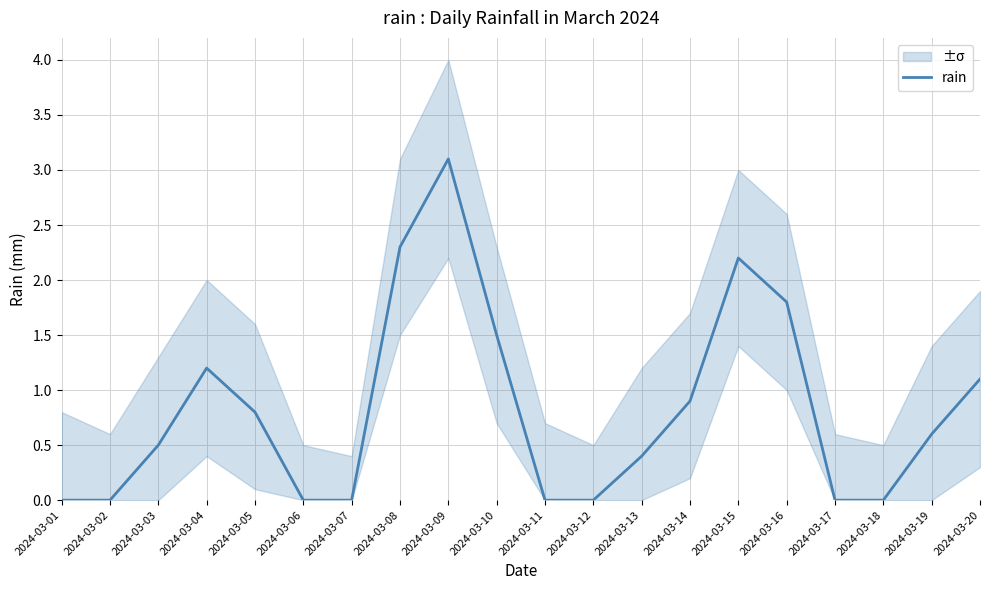

What is the difference between the values at 2024-03-14 and 2024-03-08?

1.4